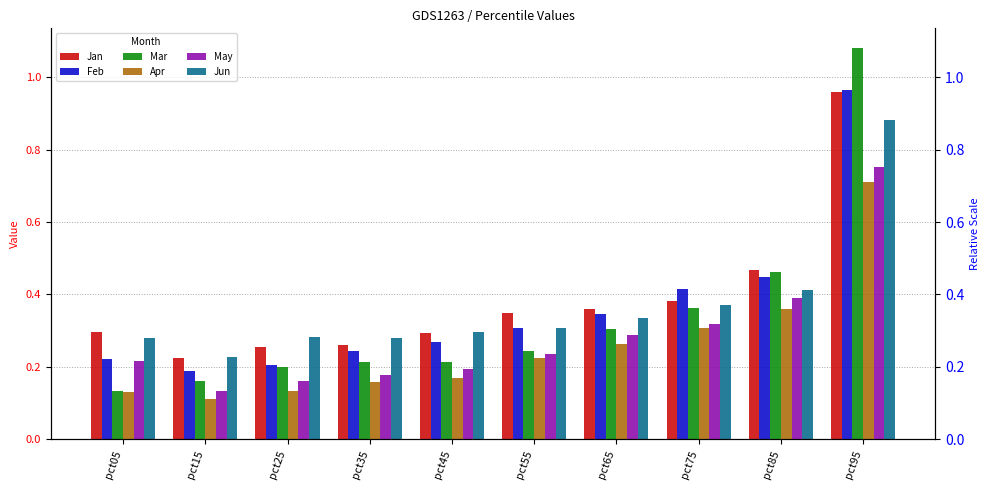

Is the value of Jan at pct85 greater than the value of Apr at pct55?

Yes